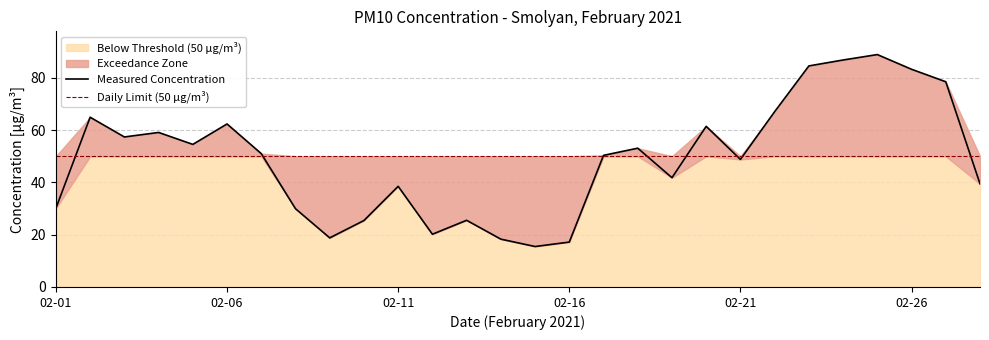

The chart shows a value of 86.8 at 2021-02-24. True or false?

True